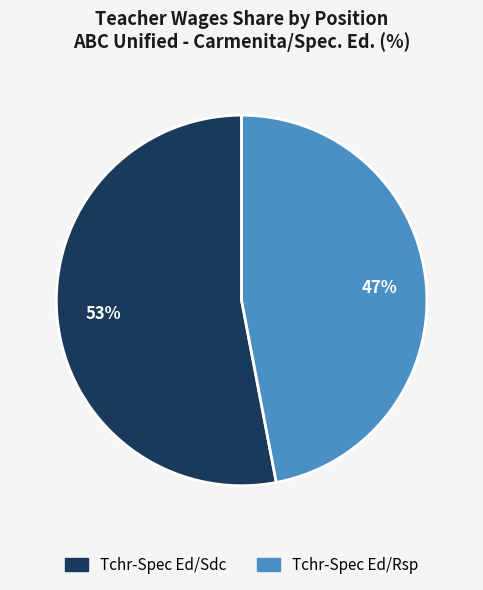

How many segments does this pie chart have?

2